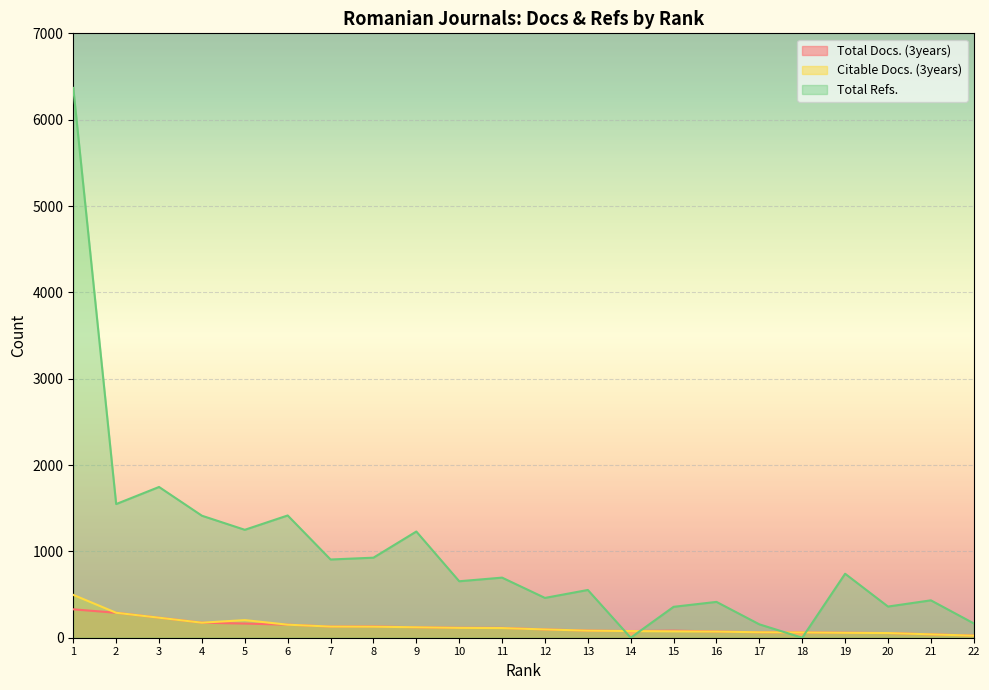

True or false: Total Refs. and Citable Docs. (3years) intersect in this chart.

True